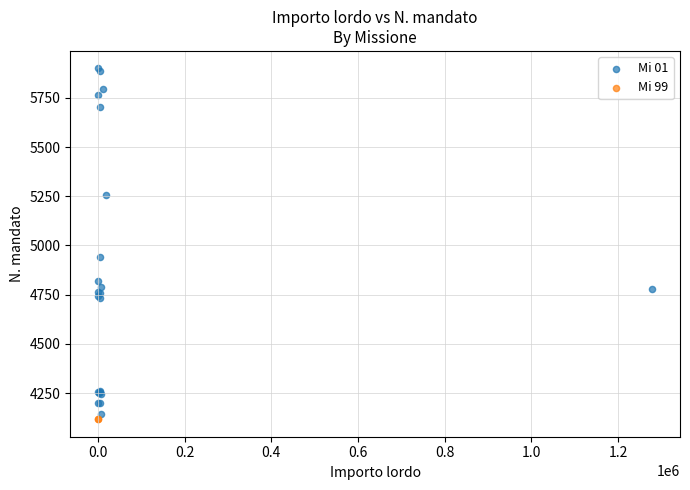

What are all the series names shown in the legend?

Mi 01, Mi 99